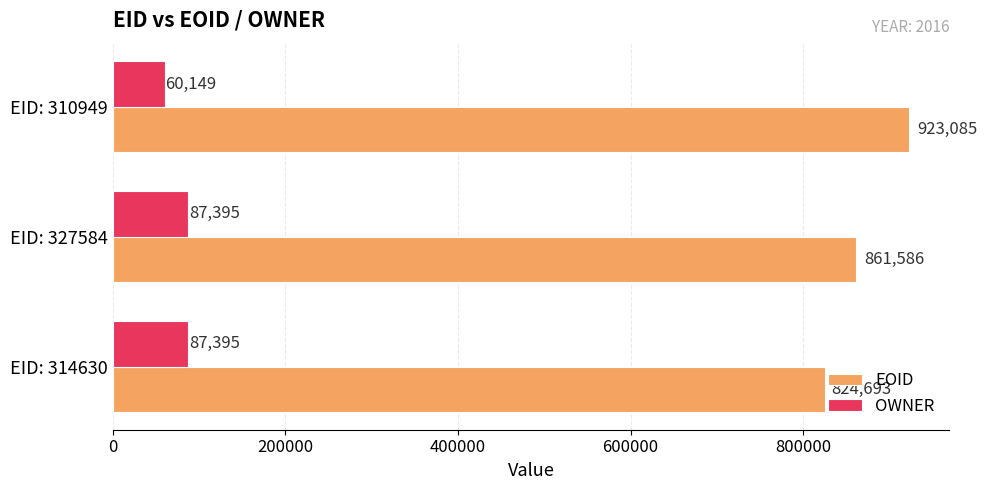

At which category does the chart reach its peak across all series?

EID: 310949